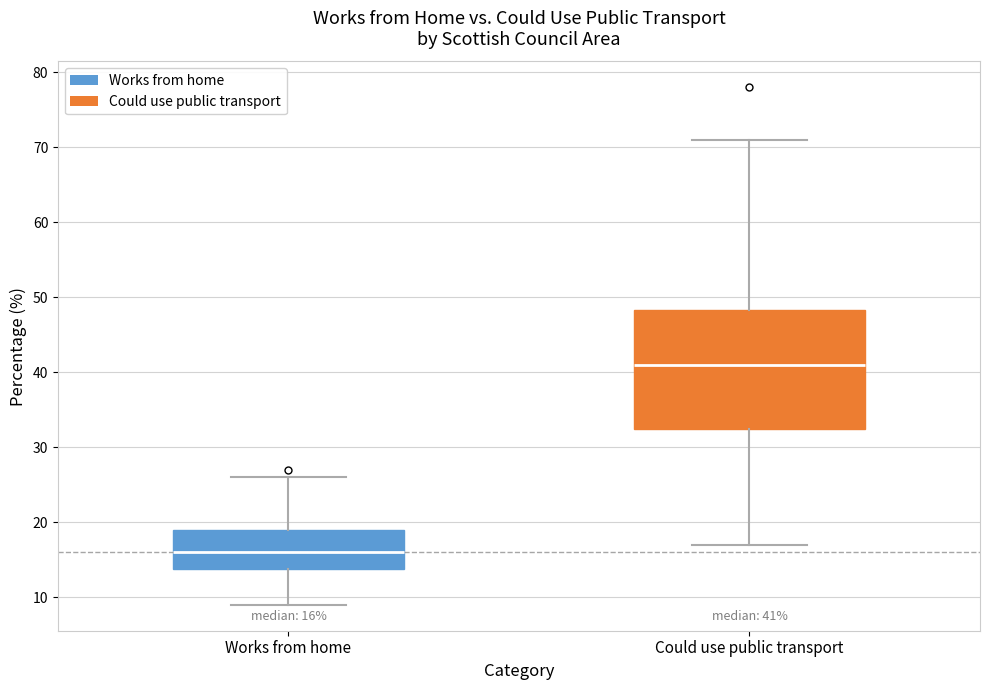

Comparing the boxes themselves (not the whiskers), which one is the tallest?

Could use public transport